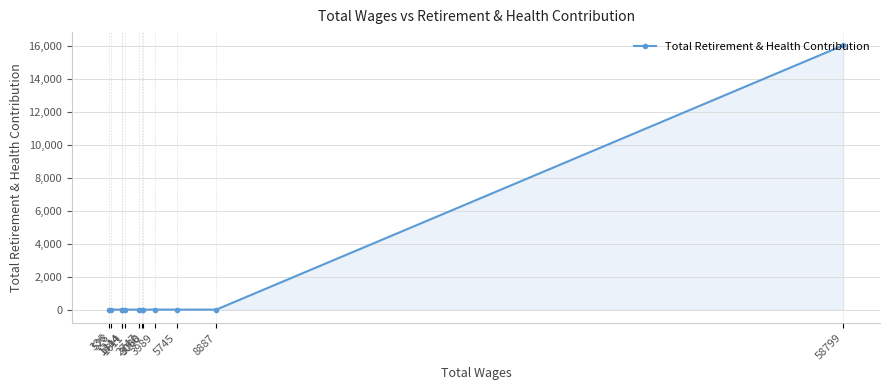

List the labels in order of value, largest first.

58799, 8887, 5745, 3989, 3060, 3008, 2747, 1611, 1414, 1344, 528, 336